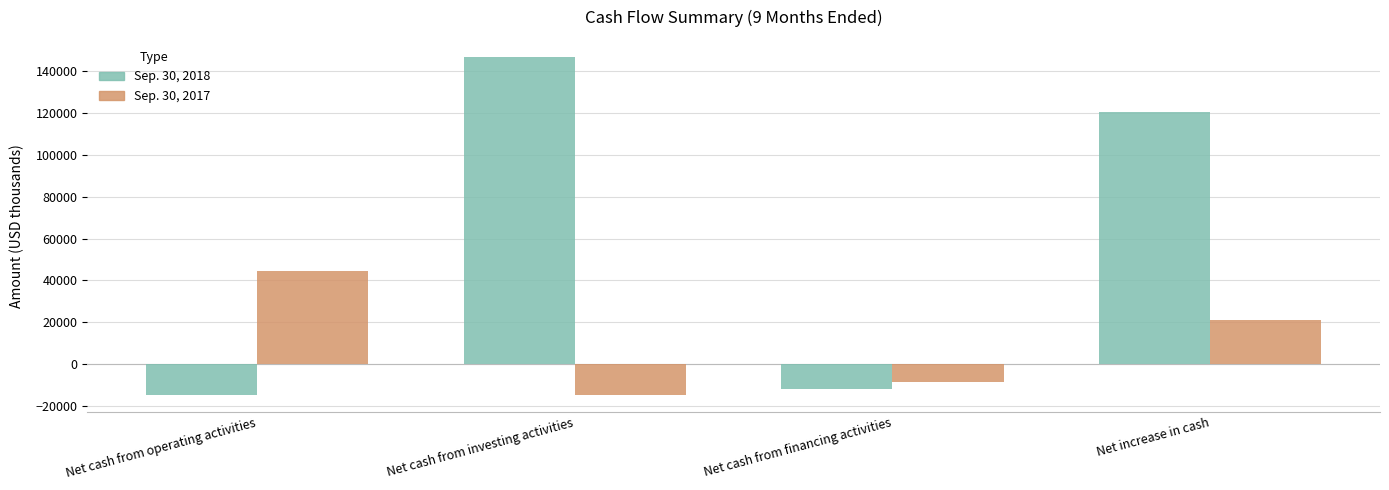

Reading right to left, transcribe all the data shown in this chart.

Sep. 30, 2018: Net increase in cash=120449	Net cash from financing activities=-11592	Net cash from investing activities=146688	Net cash from operating activities=-14647
Sep. 30, 2017: Net increase in cash=21234	Net cash from financing activities=-8561	Net cash from investing activities=-14573	Net cash from operating activities=44368